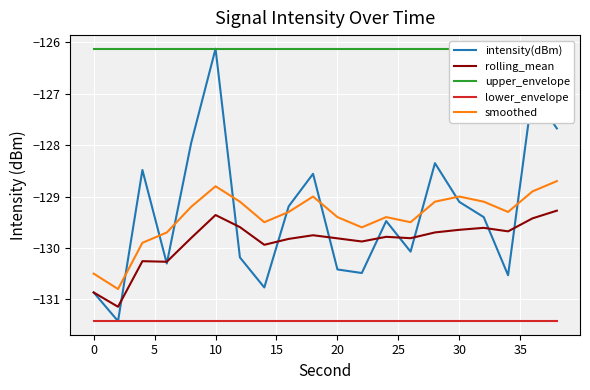

What is the sum of all smoothed values?

-2587.8